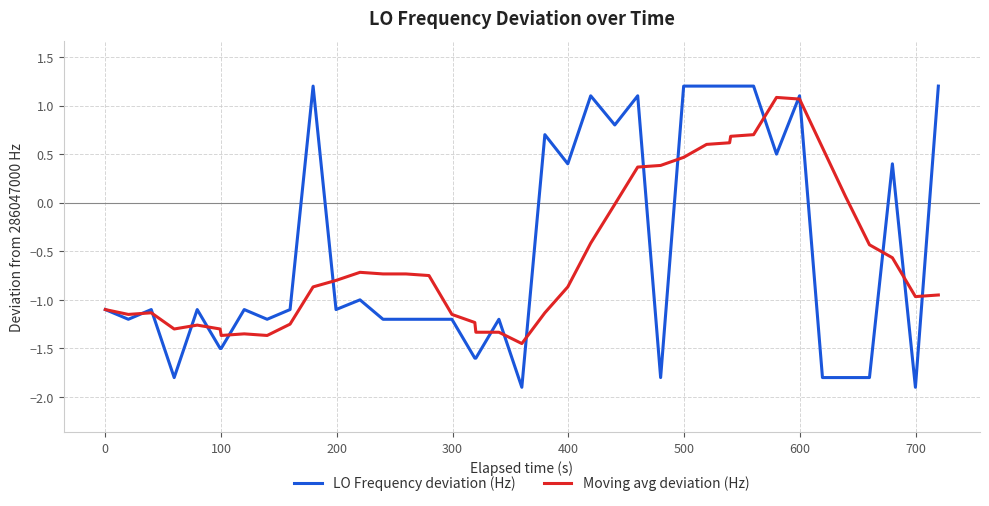

What is the minimum value shown in the chart?

-1.9